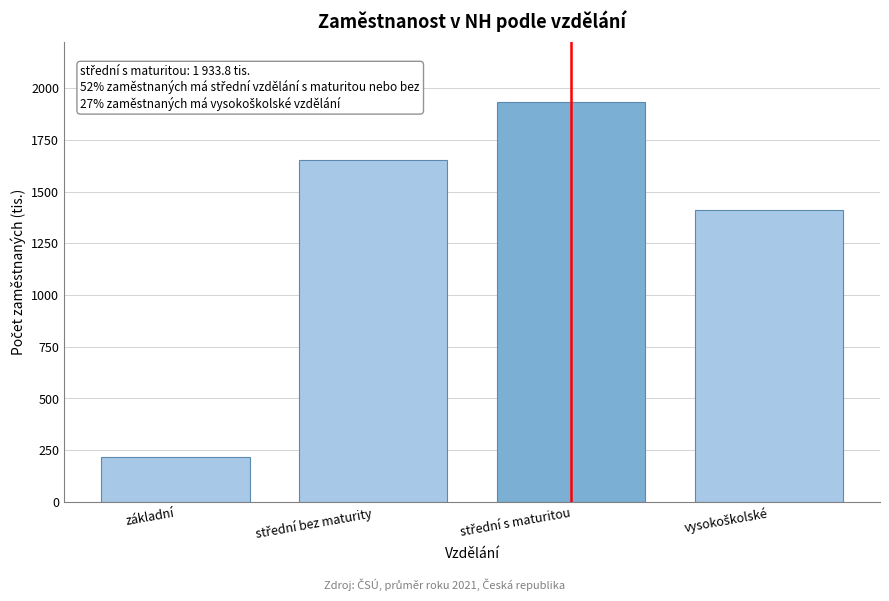

Reading right to left, list all the values displayed in this chart.

1410.4	1933.8	1650.9	217.3